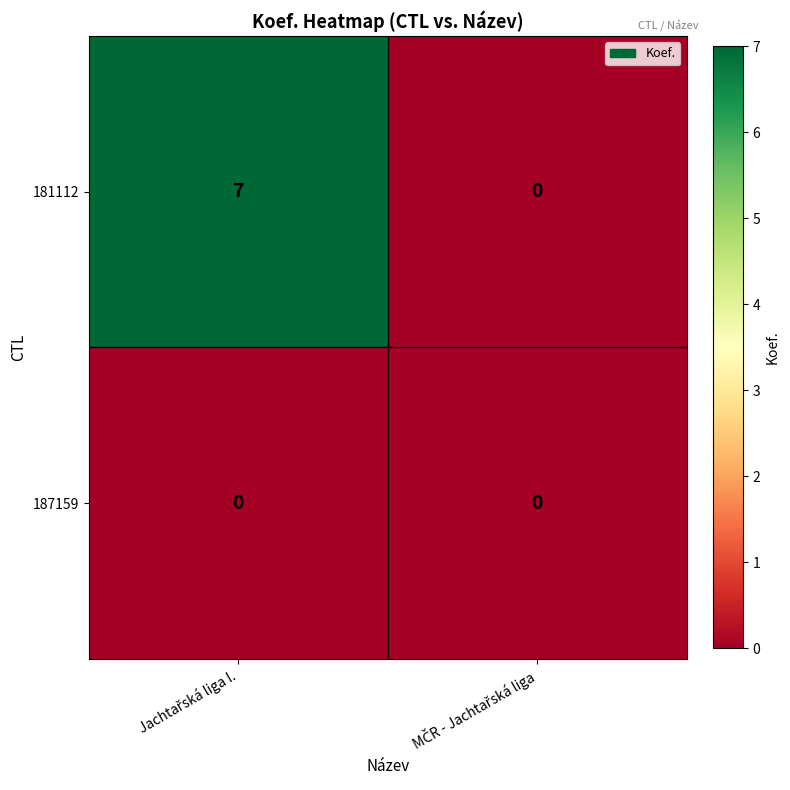

Which series has the largest total across all categories?

181112